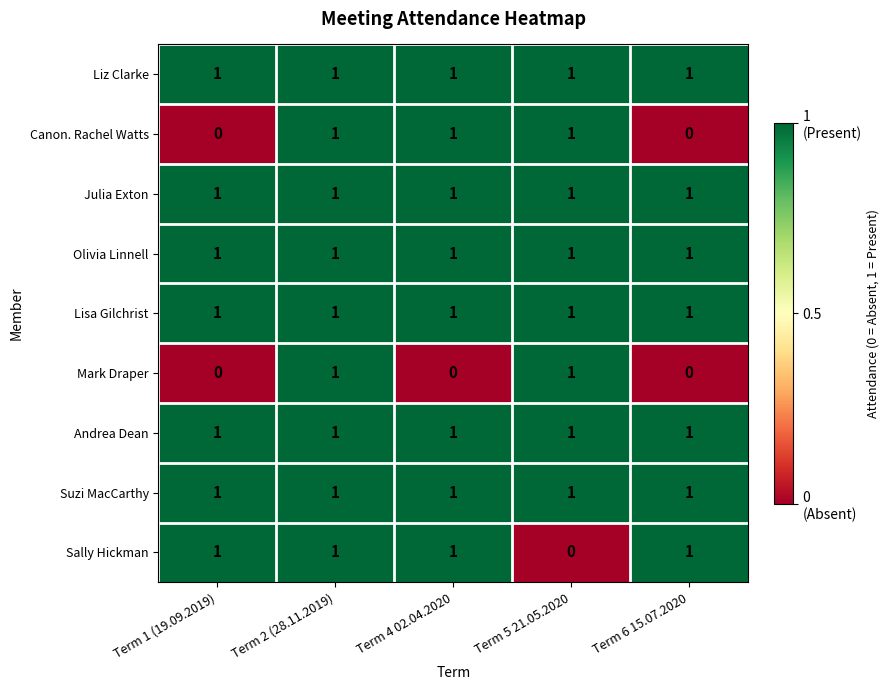

Count the Mark Draper values in the range 0 to 1.

5